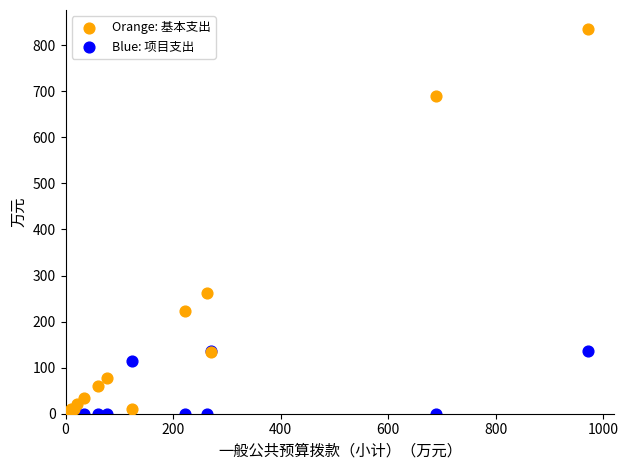

In the Orange: 基本支出 series, what Y value is closest to 417?

262.5